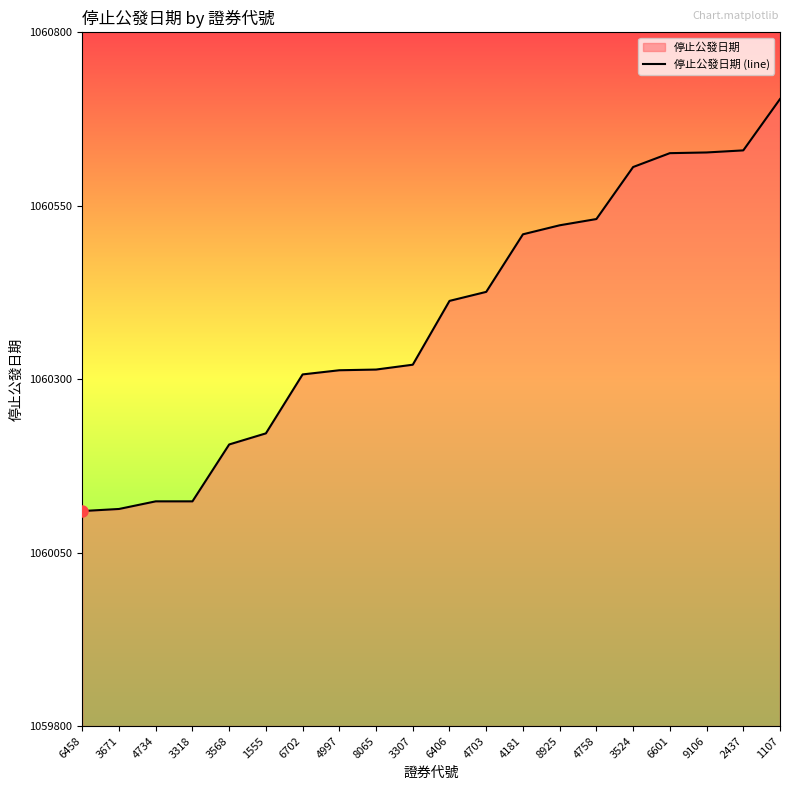

Reading right to left, what are all the values shown in this chart?

1107=1060704	2437=1060630	9106=1060627	6601=1060626	3524=1060606	4758=1060531	8925=1060522	4181=1060509	4703=1060426	6406=1060413	3307=1060321	8065=1060314	4997=1060313	6702=1060307	1555=1060222	3568=1060206	3318=1060124	4734=1060124	3671=1060113	6458=1060110